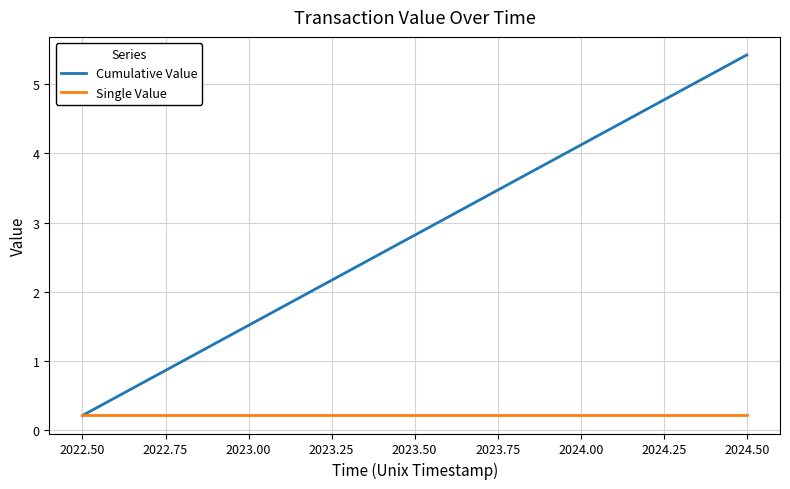

What is the average value of the Cumulative Value series?

2.8